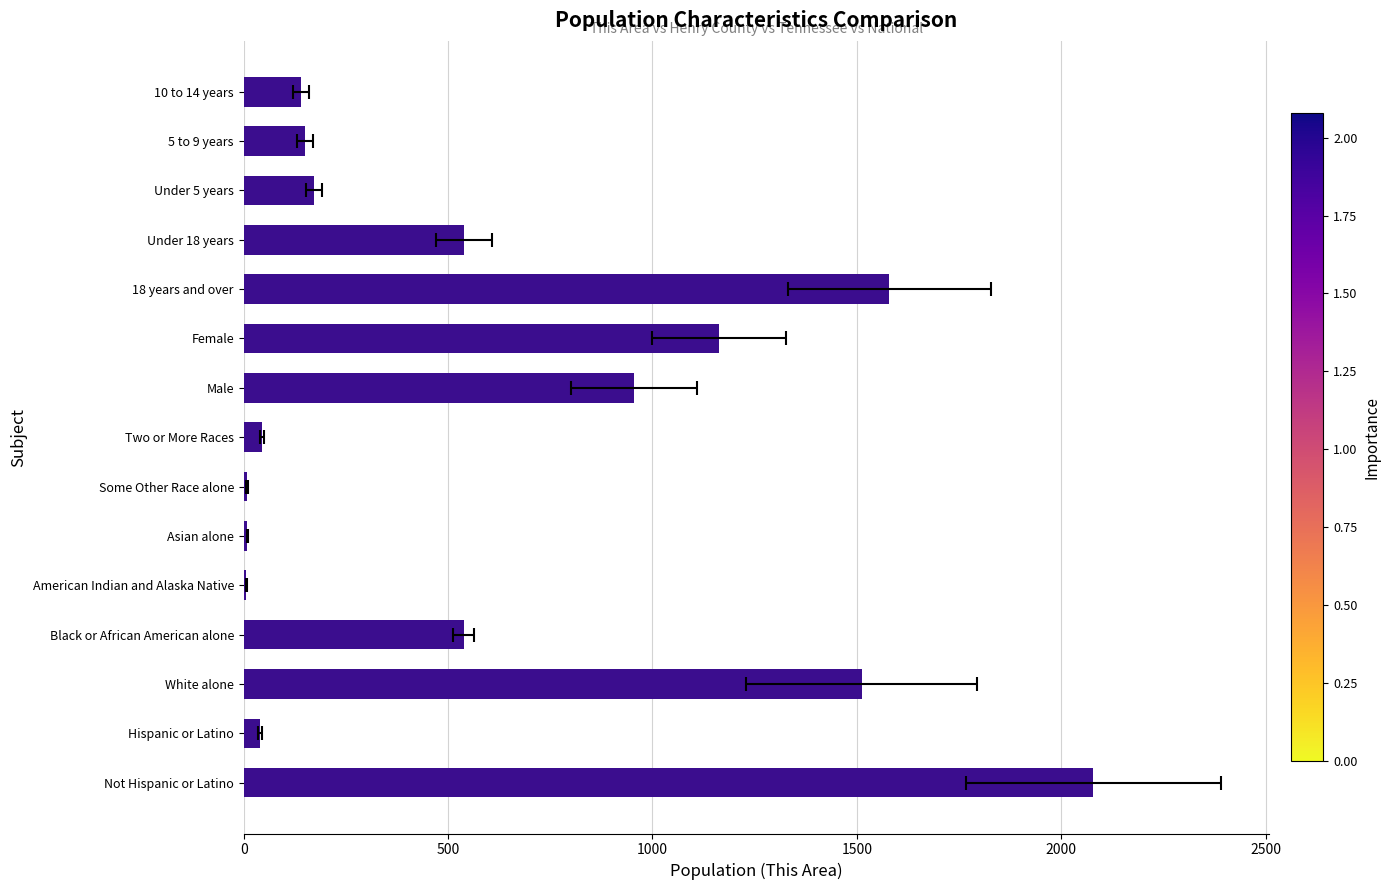

What is the minimum value shown in the chart?

6